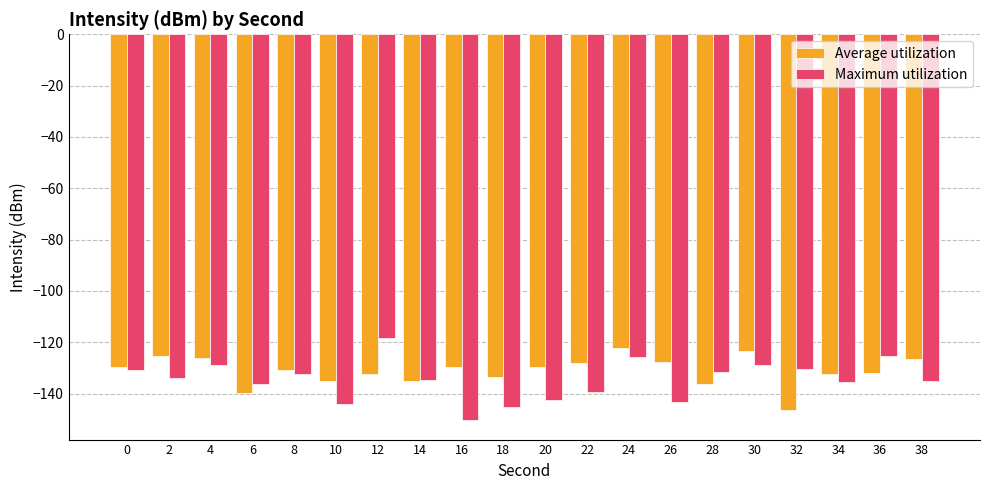

At 22, list the series in order from smallest to largest.

Maximum utilization, Average utilization